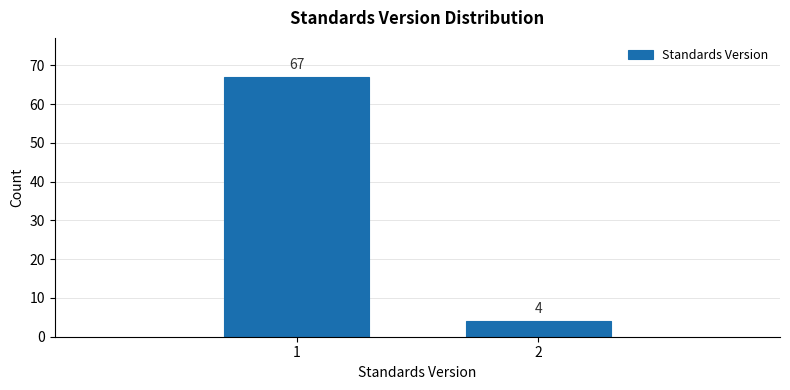

Reading left to right, transcribe all the data shown in this chart.

67	4